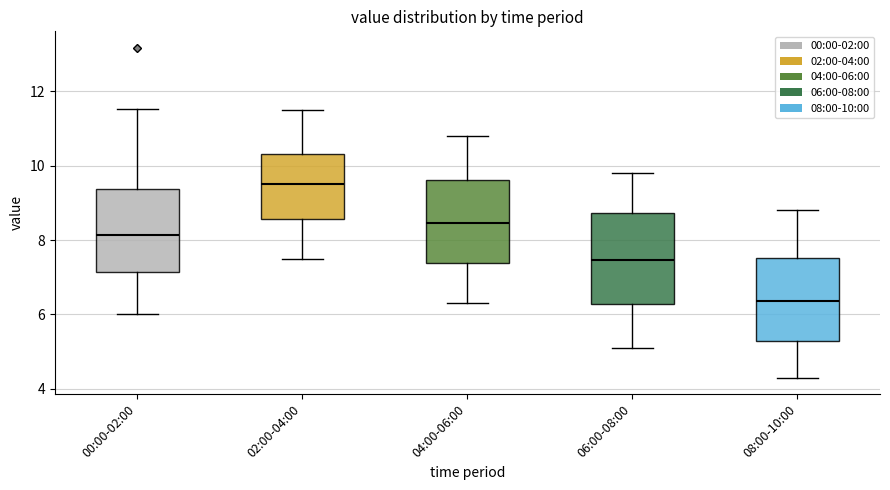

Which box's median line is the highest?

02:00-04:00